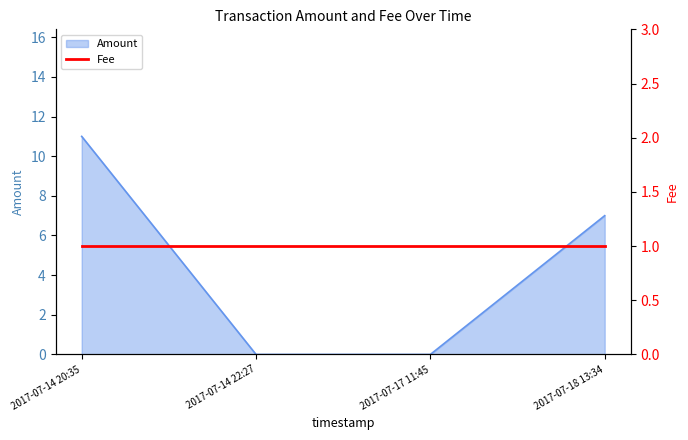

Reading left to right, extract all data points from this chart.

2017-07-14 20:35=11	2017-07-14 22:27=0	2017-07-17 11:45=0	2017-07-18 13:34=7